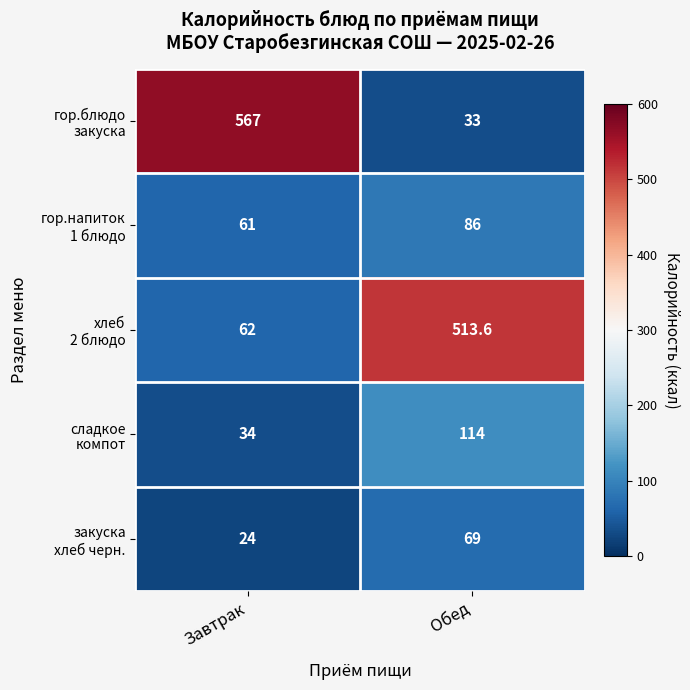

What is the minimum value shown in the chart?

24.0